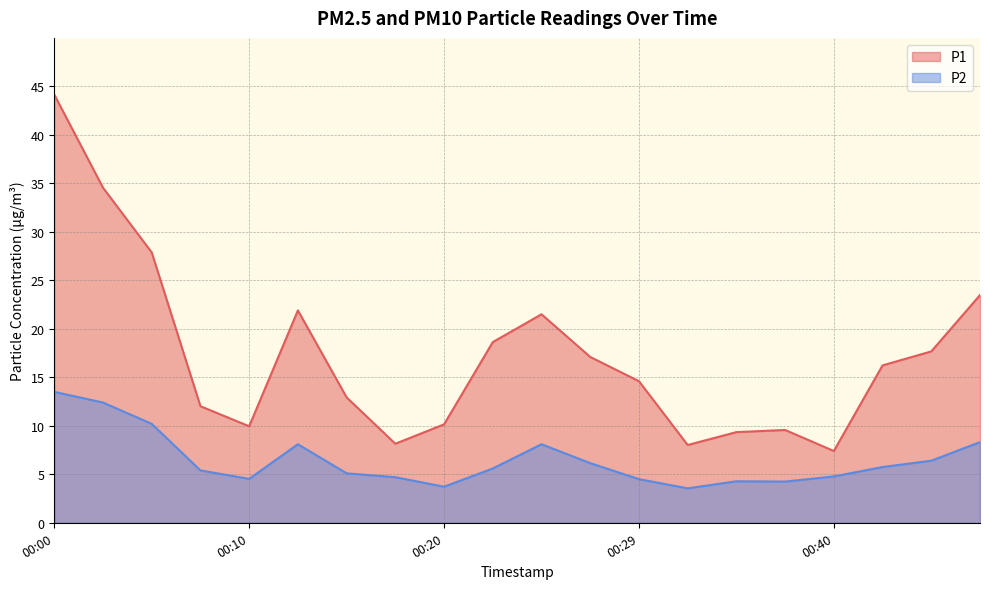

True or false: P2 and P1 intersect in this chart.

False